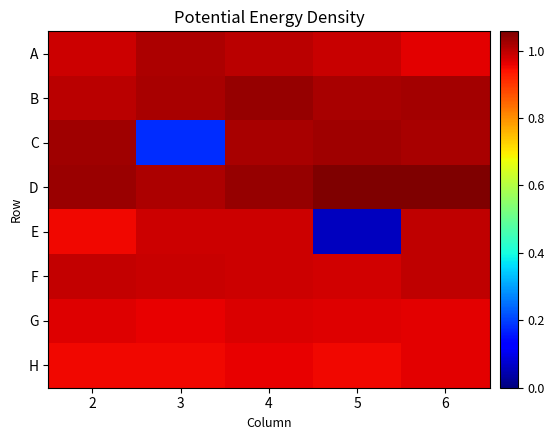

At which category does the chart reach its minimum across all series?

5